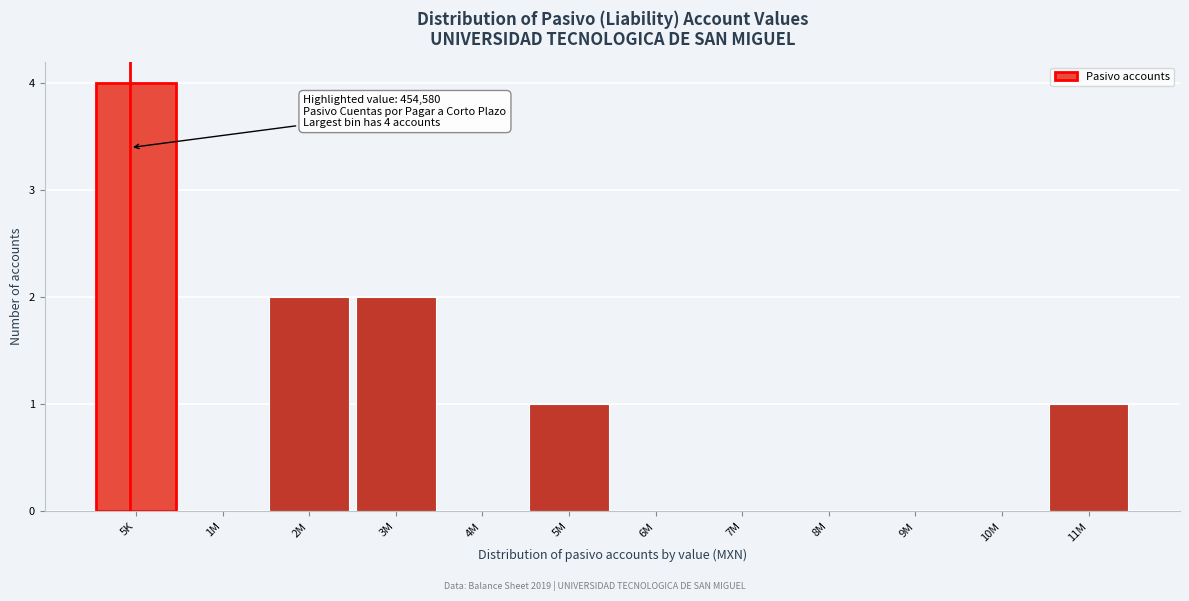

Reading left to right, list all the values displayed in this chart.

5K=4	1M=0	2M=2	3M=2	4M=0	5M=1	6M=0	7M=0	8M=0	9M=0	10M=0	11M=1